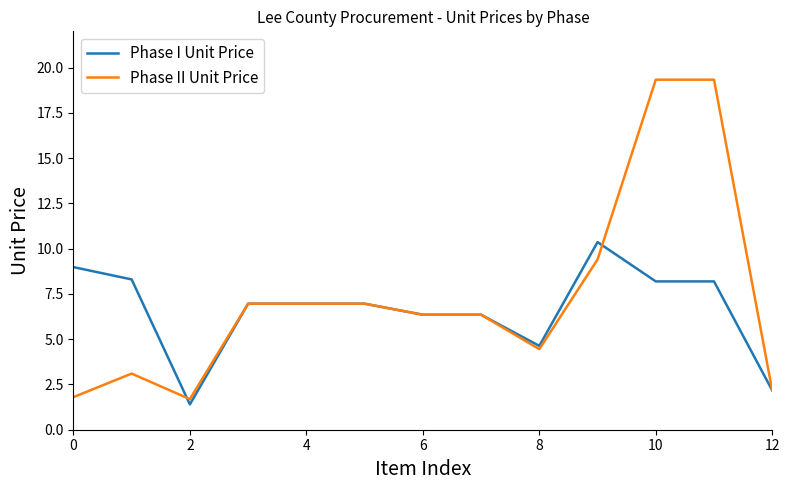

What is the smallest value displayed?

1.4